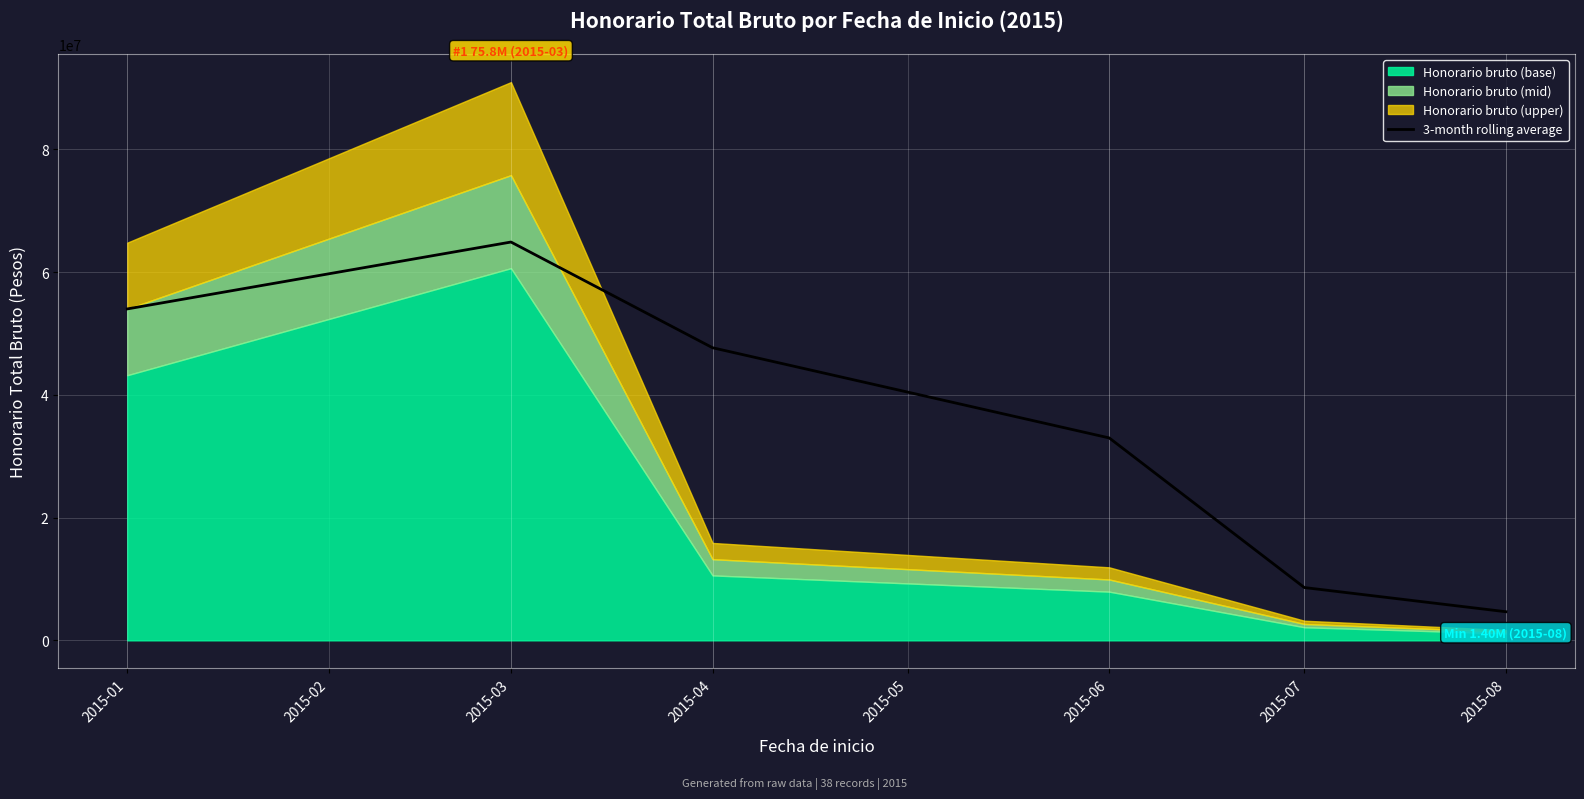

Rank the categories by 3-month rolling average value from highest to lowest.

2015-03, 2015-01, 2015-04, 2015-06, 2015-07, 2015-08